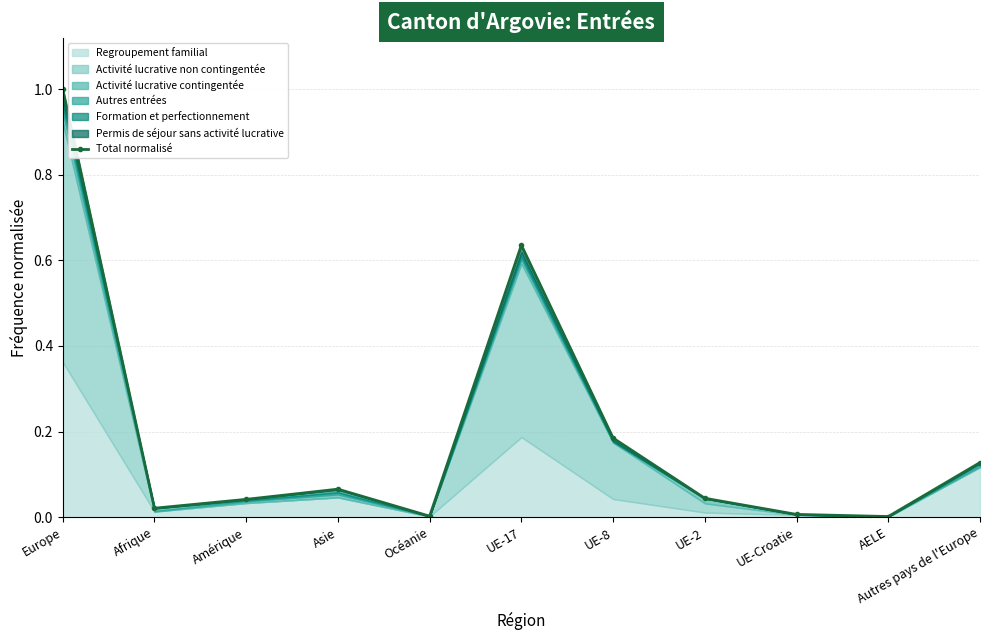

How many points are higher than both their immediate neighbors (excluding endpoints)?

2